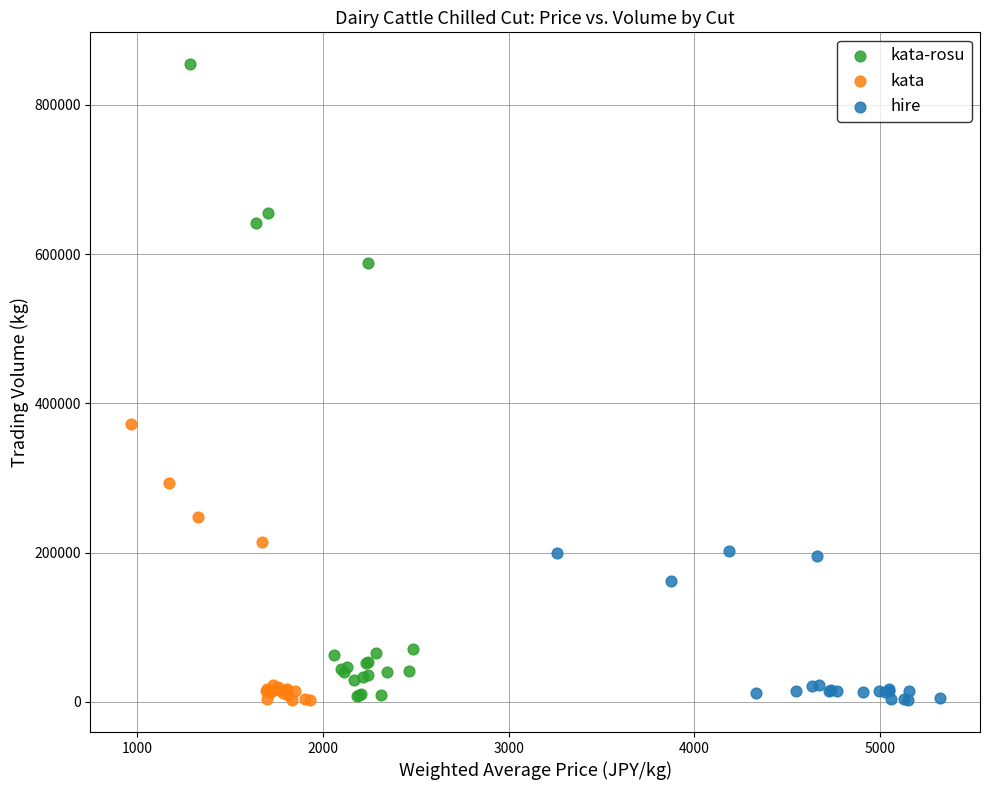

Which series contains the highest Y value?

kata-rosu